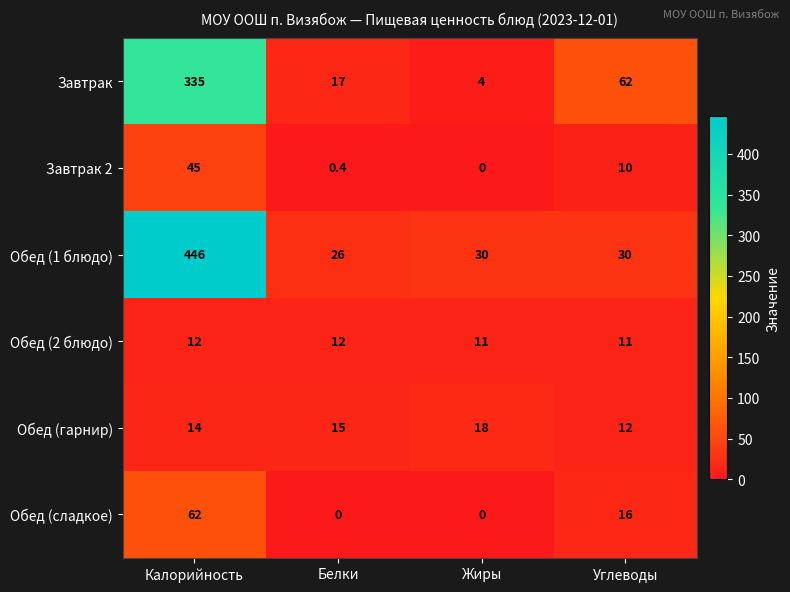

Which label corresponds to the largest value in the chart?

Калорийность